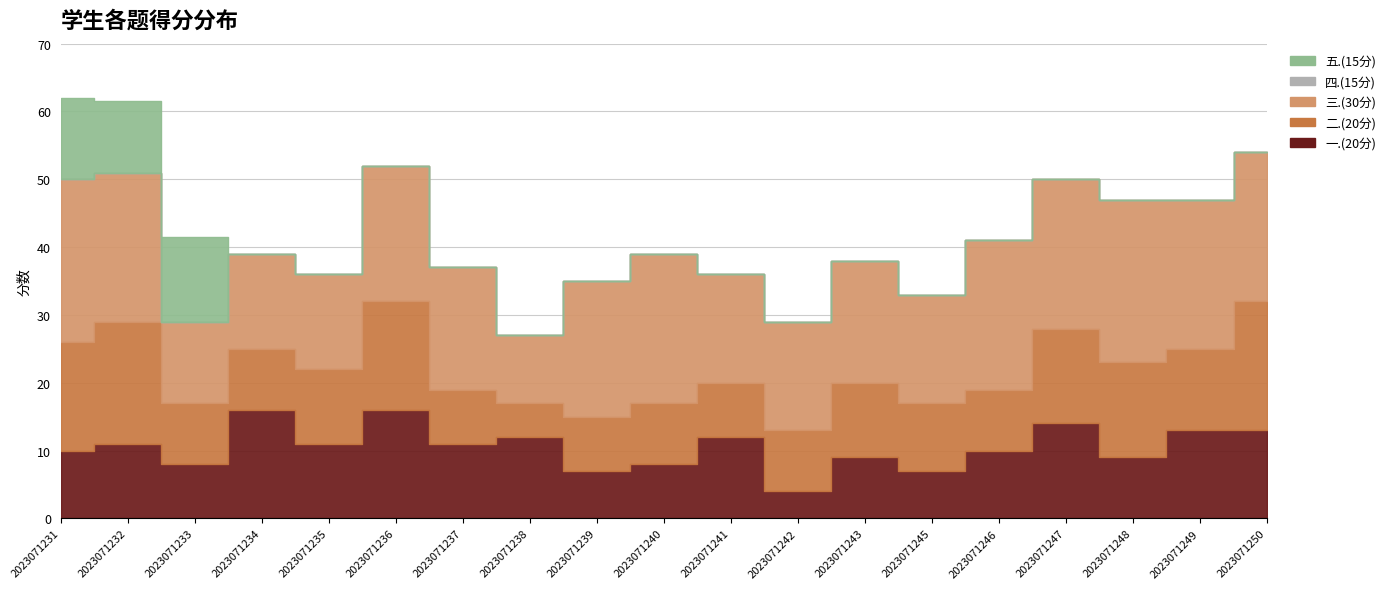

Which category has the highest value in the 一.(20分) series?

2023071234